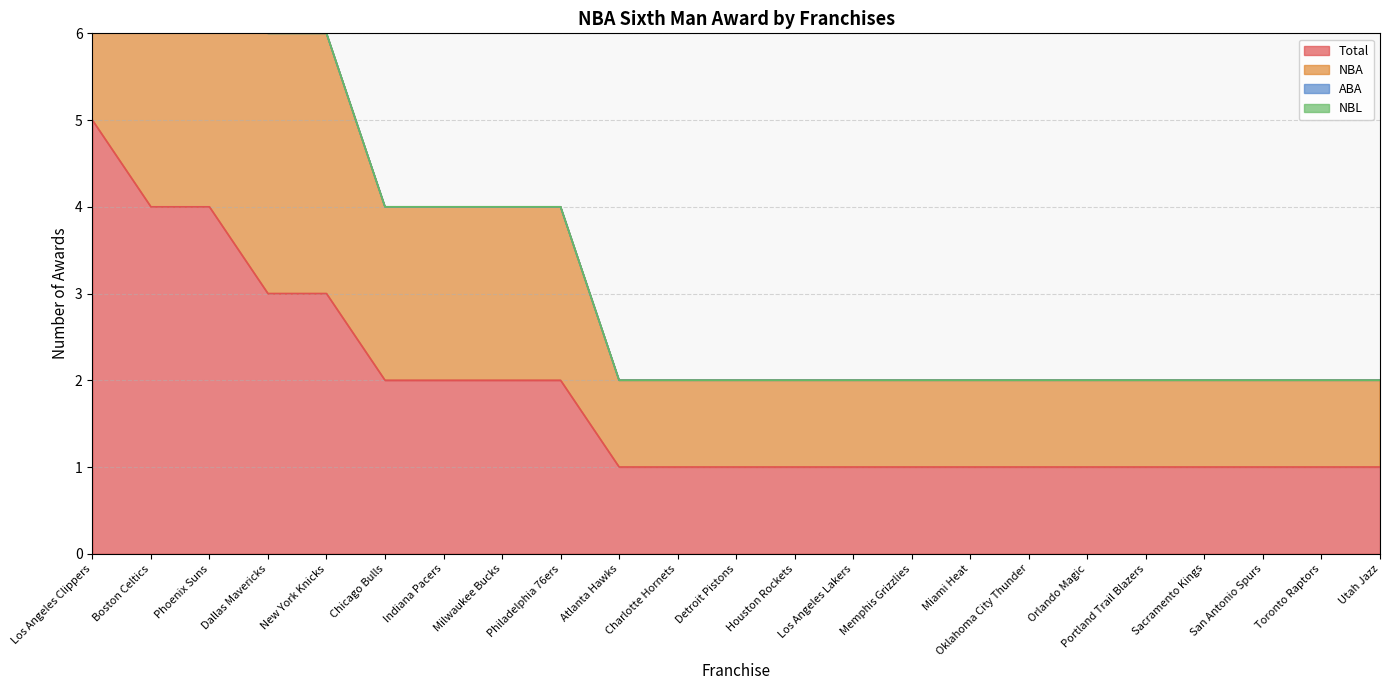

True or false: Total and NBA cross at least once.

False